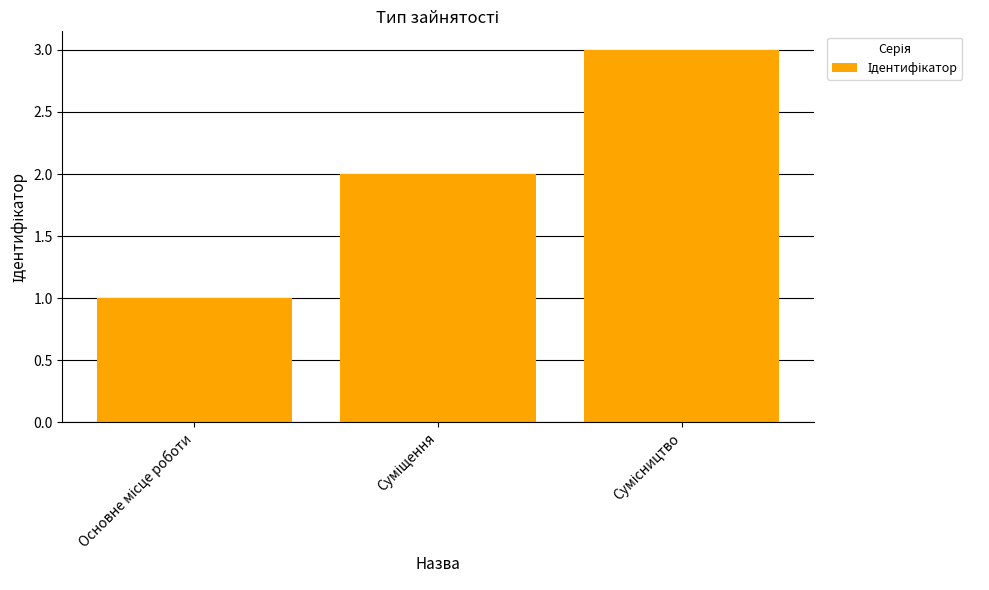

Reading right to left, transcribe all the data shown in this chart.

3	2	1